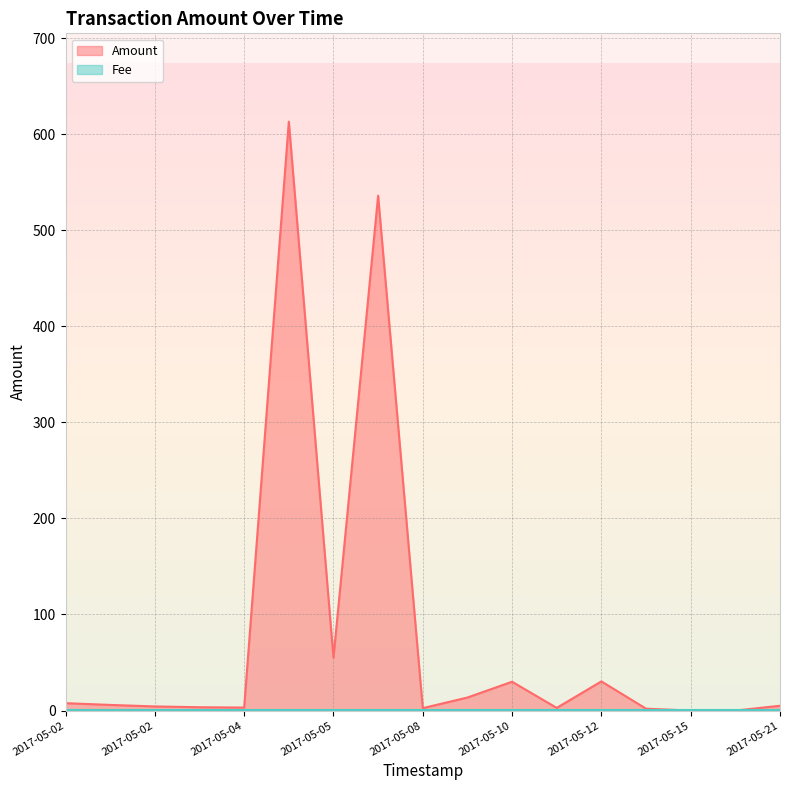

Where is the data nearest to the value 306?

2017-05-07